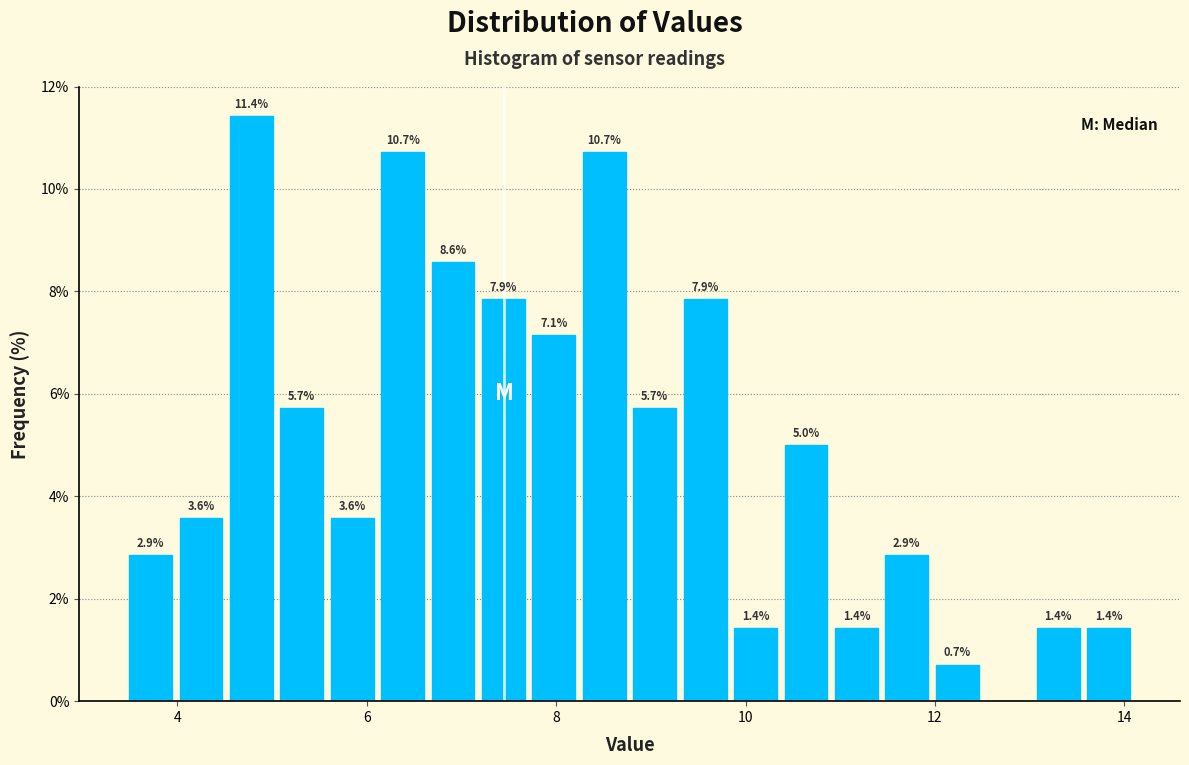

Read against the x-axis, roughly where is the centre of the tallest bar?

4.8